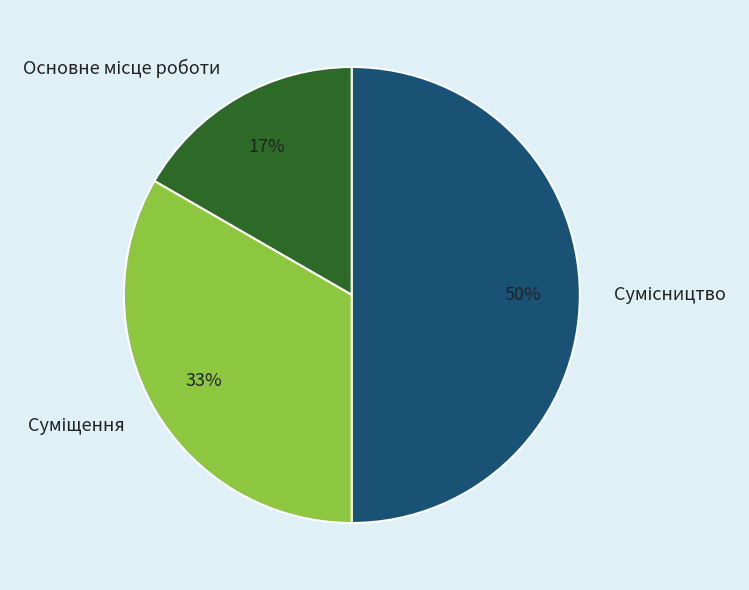

To the nearest percent, what is the difference between the largest and smallest slice percentages?

33%